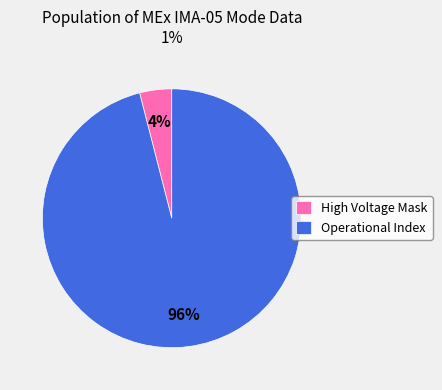

To the nearest percent, what is the difference between the Operational Index and High Voltage Mask slice percentages?

92%